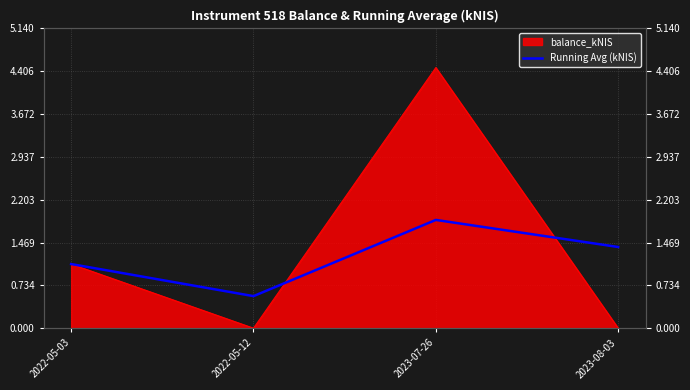

Reading right to left, what are all the values shown in this chart?

1.4	1.9	0.6	1.1